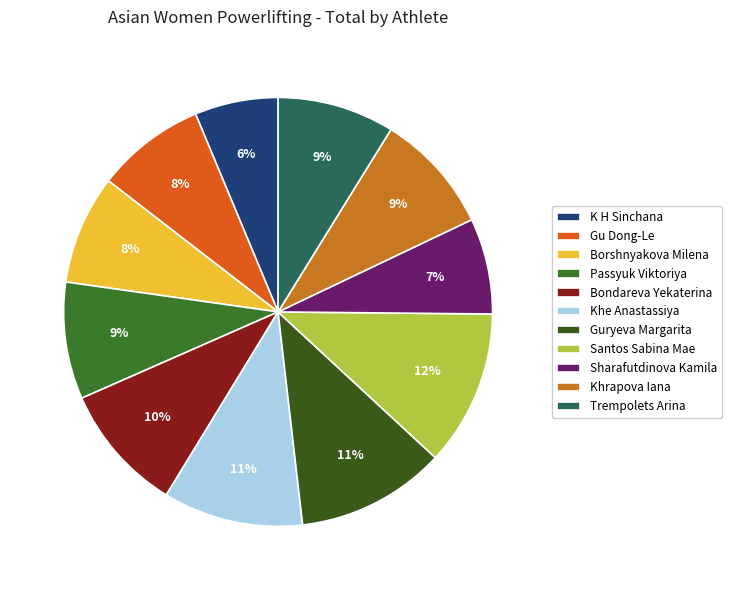

To the nearest percent, what percentage of the pie is Passyuk Viktoriya?

9%